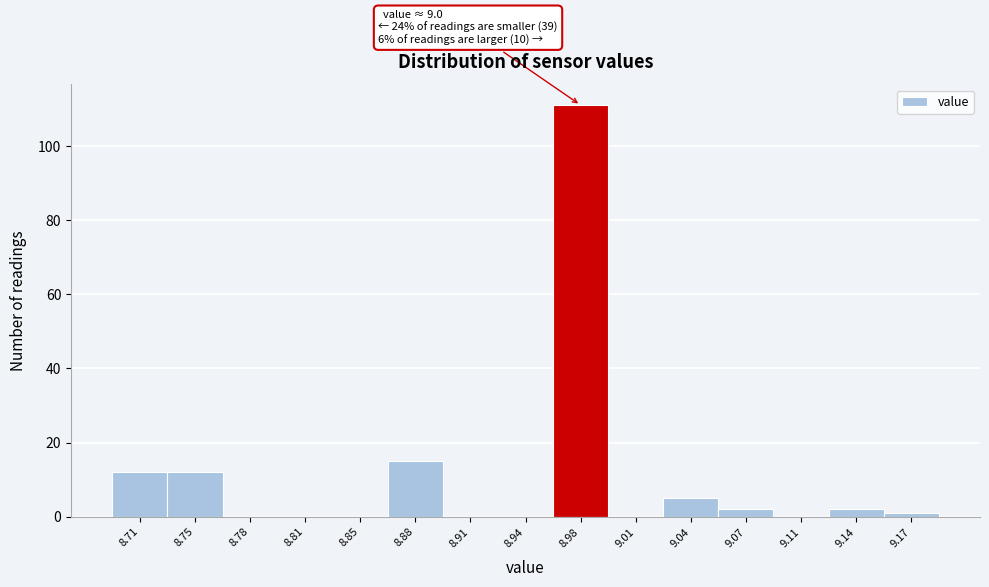

Reading left to right, transcribe all the data shown in this chart.

8.71=12	8.75=12	8.78=0	8.81=0	8.85=0	8.88=15	8.91=0	8.94=0	8.98=111	9.01=0	9.04=5	9.07=2	9.11=0	9.14=2	9.17=1